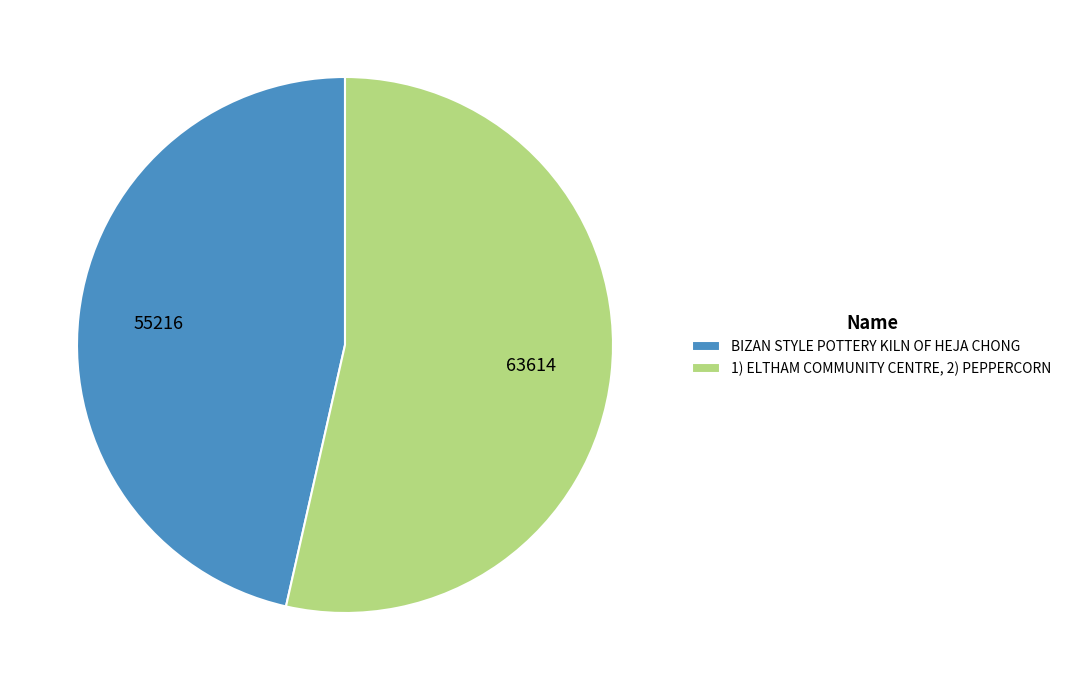

Which has a higher value, BIZAN STYLE POTTERY KILN OF HEJA CHONG or 1) ELTHAM COMMUNITY CENTRE, 2) PEPPERCORN?

1) ELTHAM COMMUNITY CENTRE, 2) PEPPERCORN